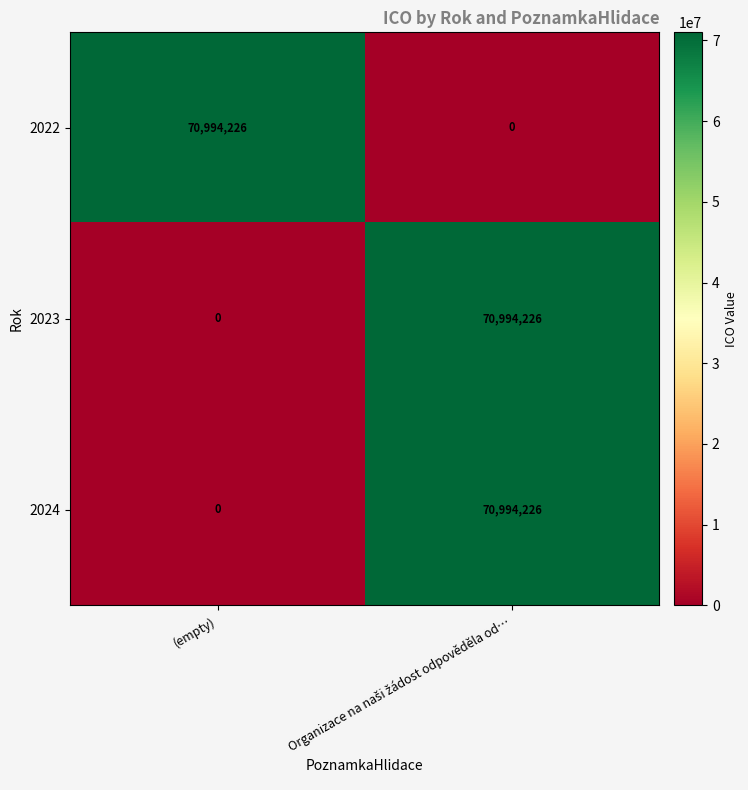

At how many categories does at least one series exceed 15855864?

2